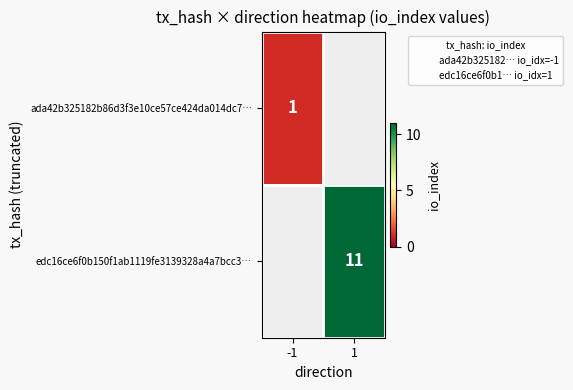

The ada42b325182b86d3f3e10ce57ce424da014dc7… series shows 0 at -1. True or false?

False